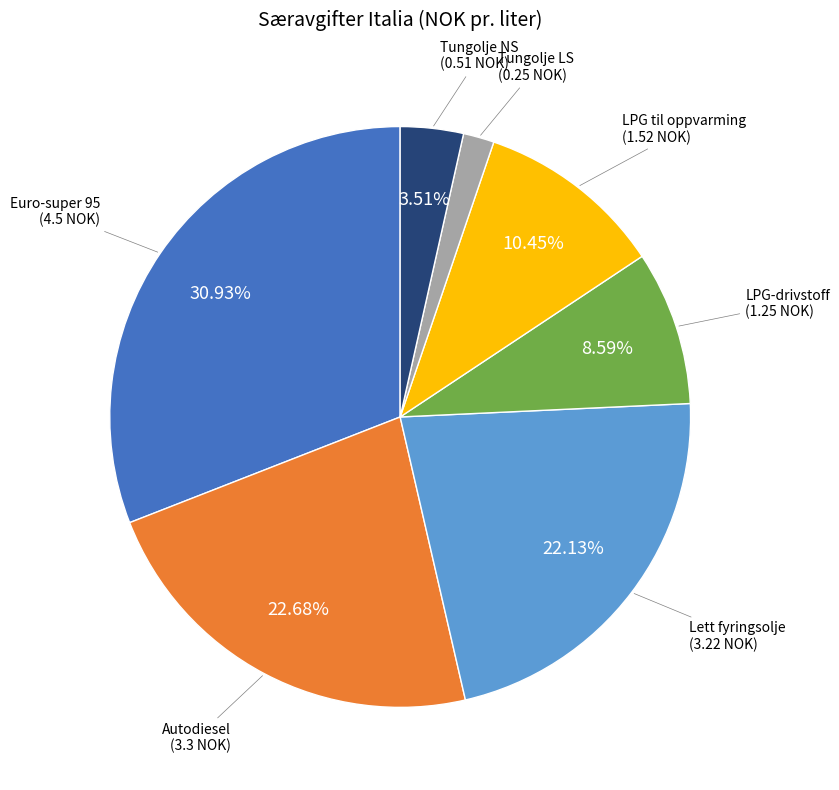

True or false: Lett fyringsolje accounts for 30% of the total.

False